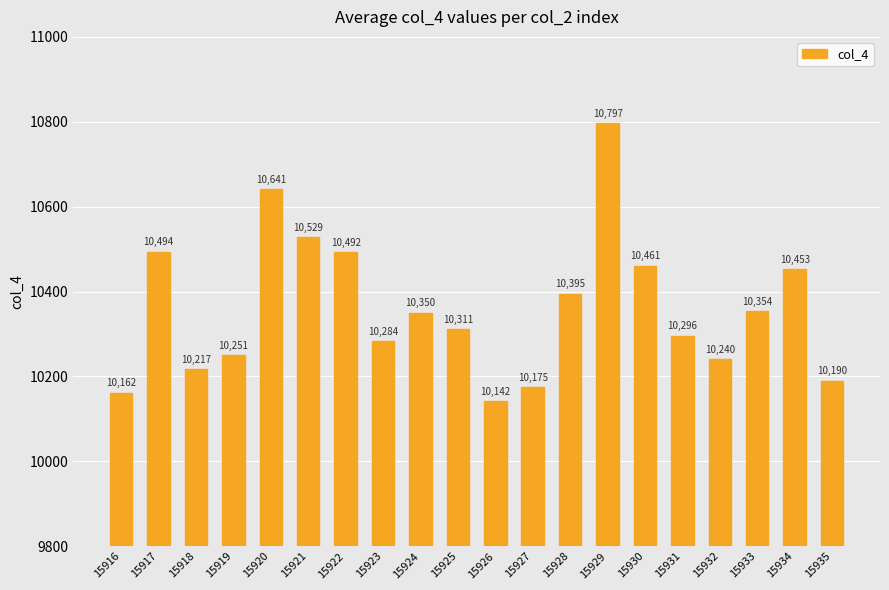

Where is the data nearest to the value 10469?

15930